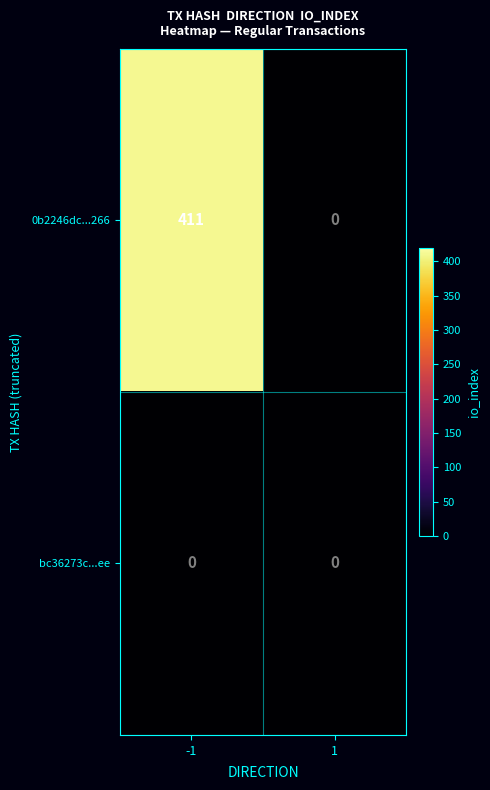

Rank the categories by 0b2246dc...266 value from lowest to highest.

1, -1